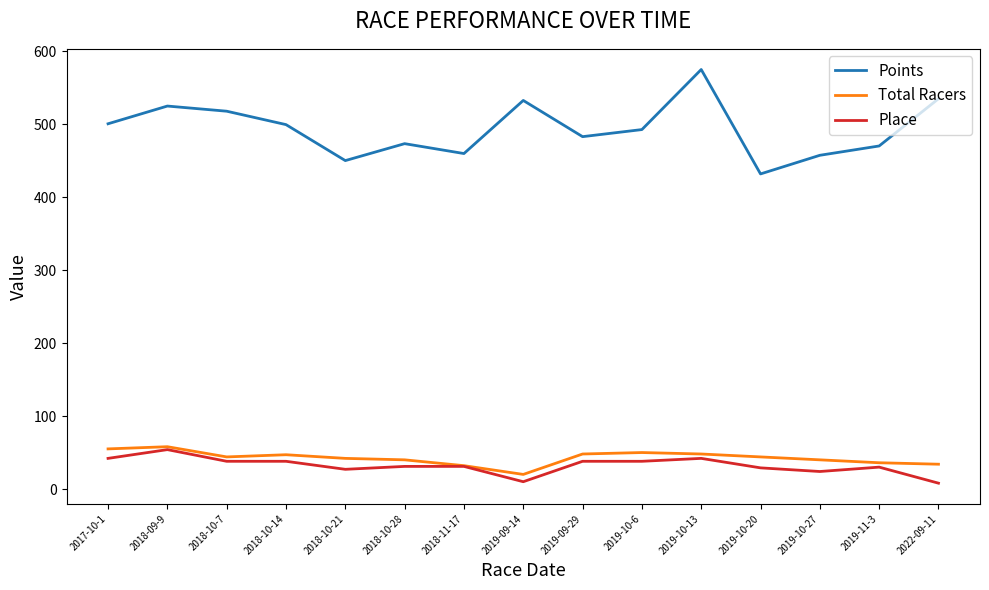

True or false: Points and Place intersect in this chart.

False